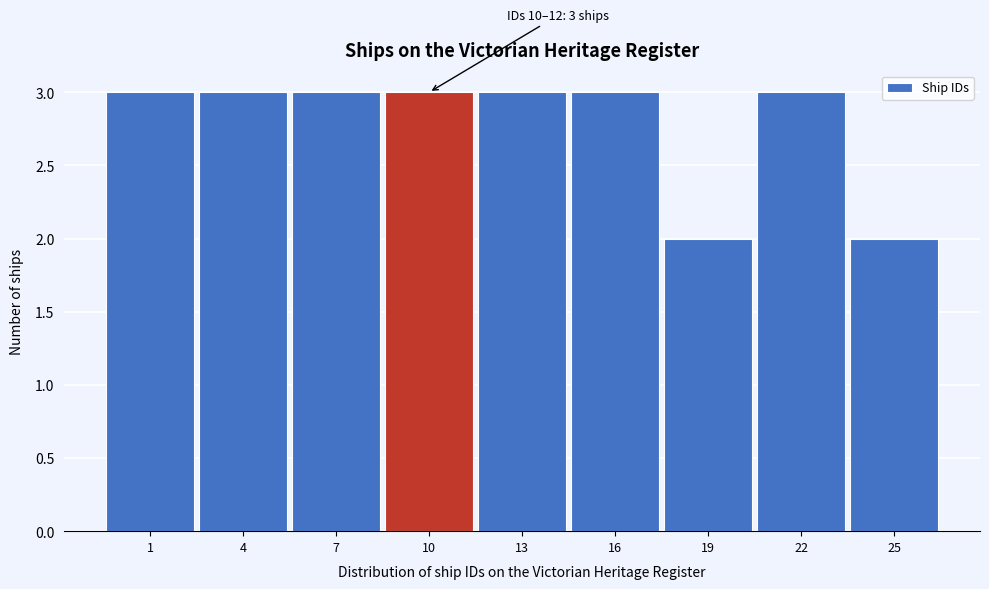

Reading left to right, list all the values displayed in this chart.

3	3	3	3	3	3	2	3	2